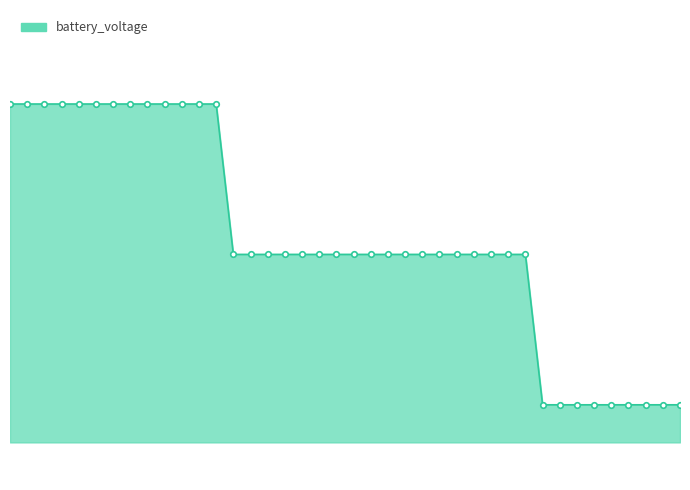

Is this an area chart (filled region under the line)?

Yes